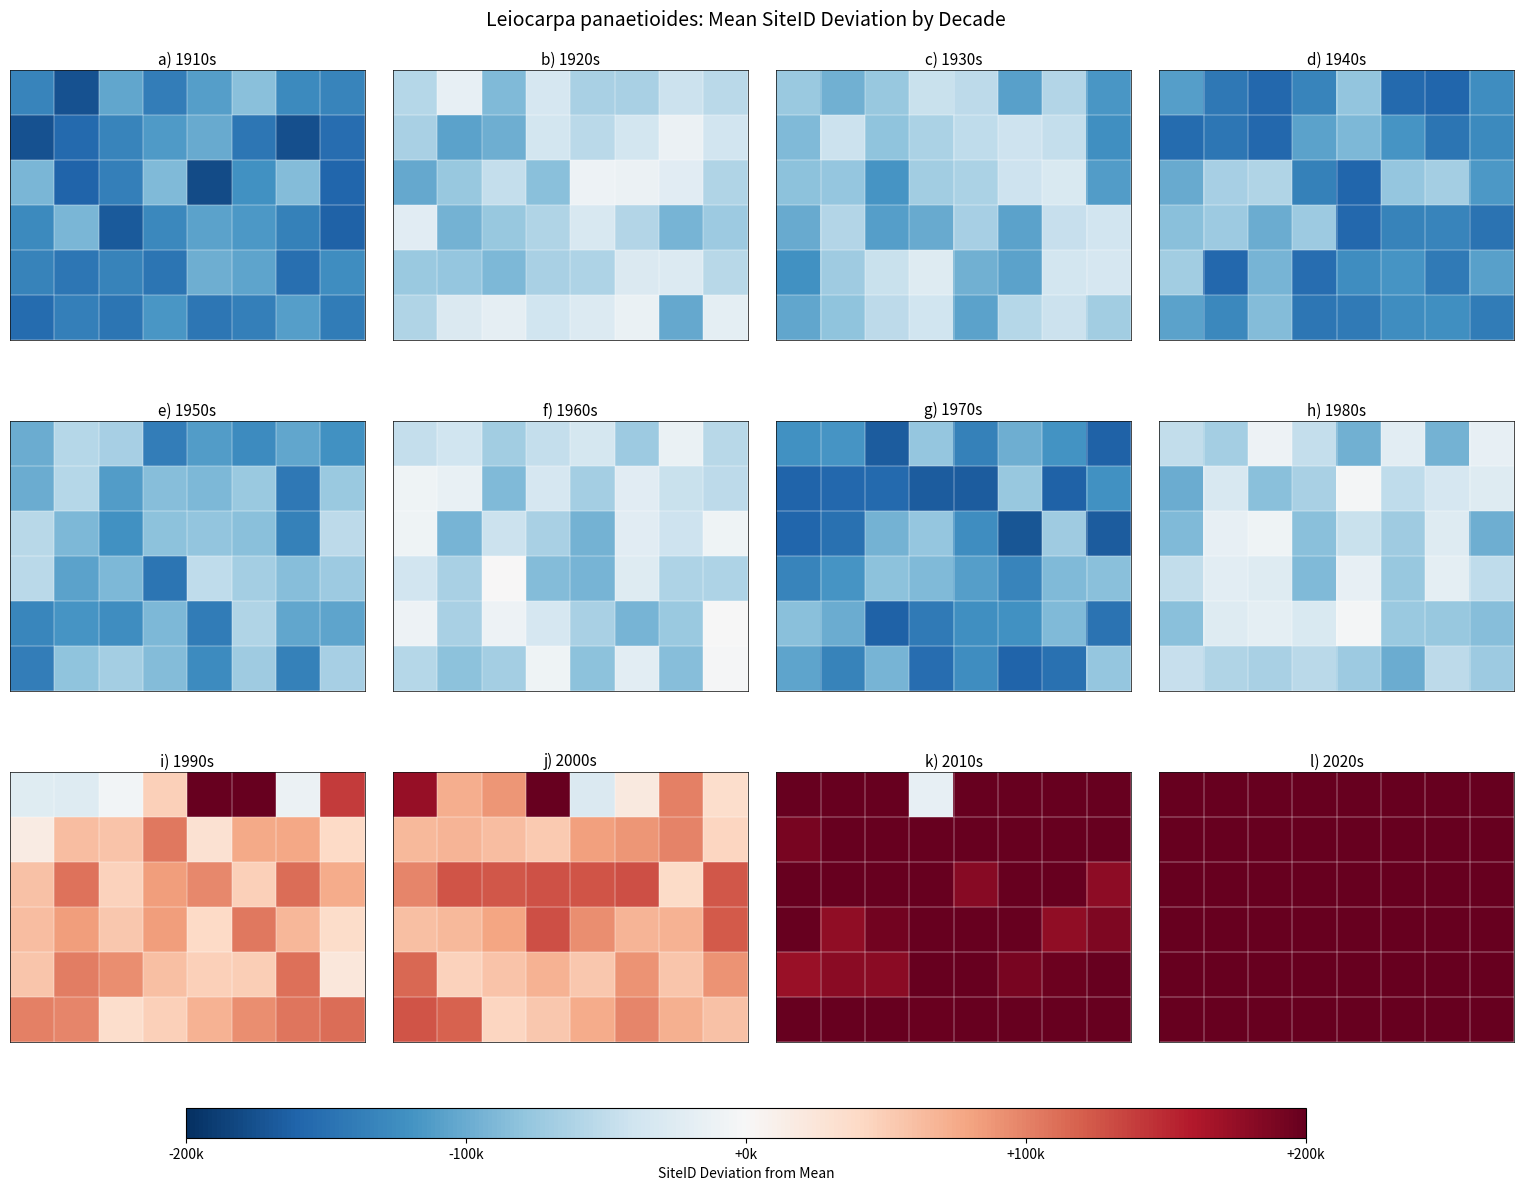

What is the difference between the highest and lowest values at 6?

90724.3